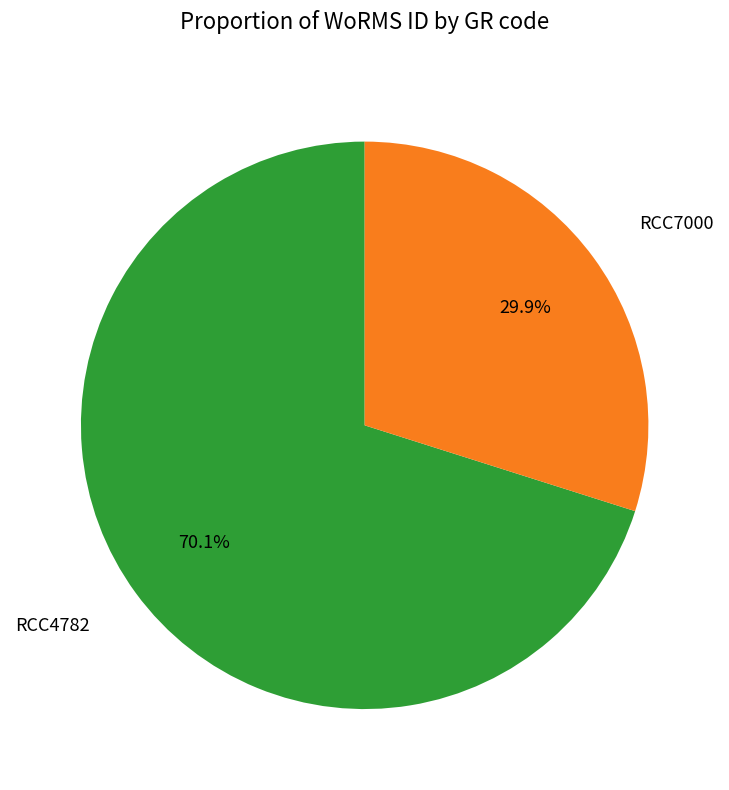

The RCC4782 slice represents 59% of the pie. True or false?

False